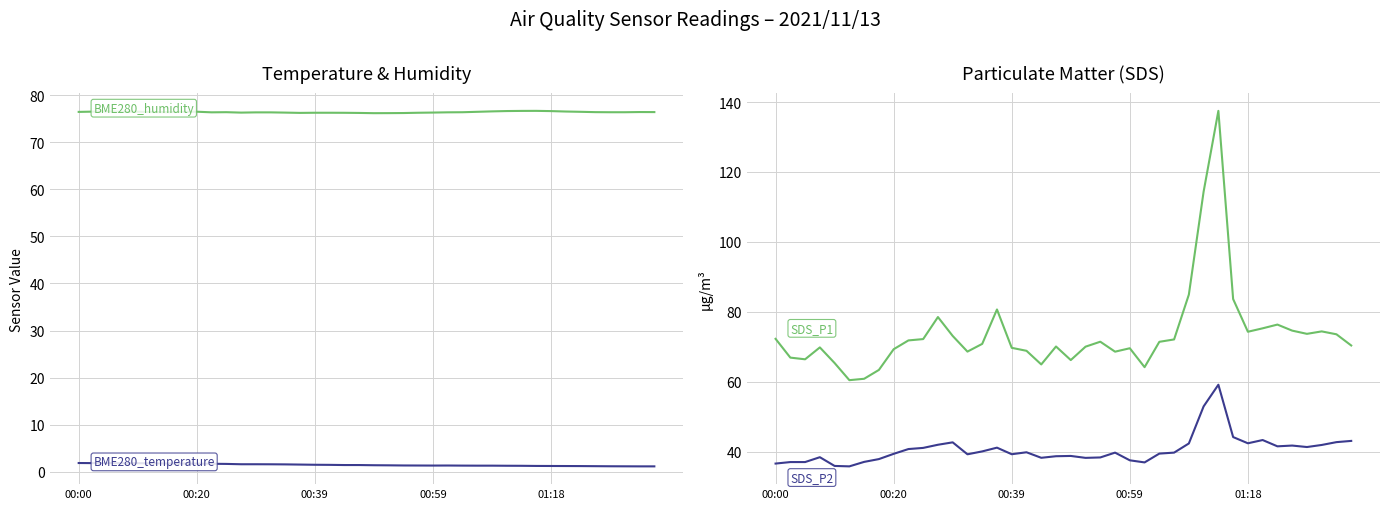

Between 36 and 37, which series saw the biggest shift?

SDS_P1